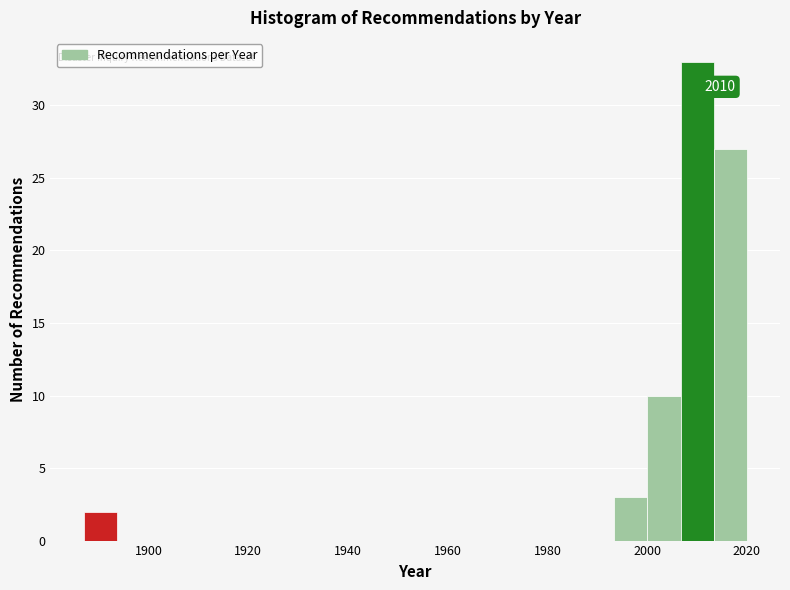

Read against the x-axis, roughly where is the centre of the tallest bar?

2010